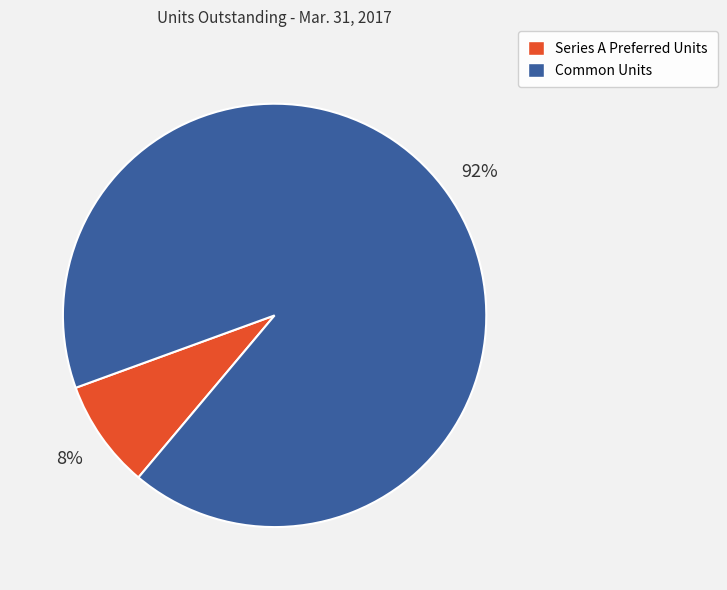

Is it true that Common Units is 99% of the pie?

False